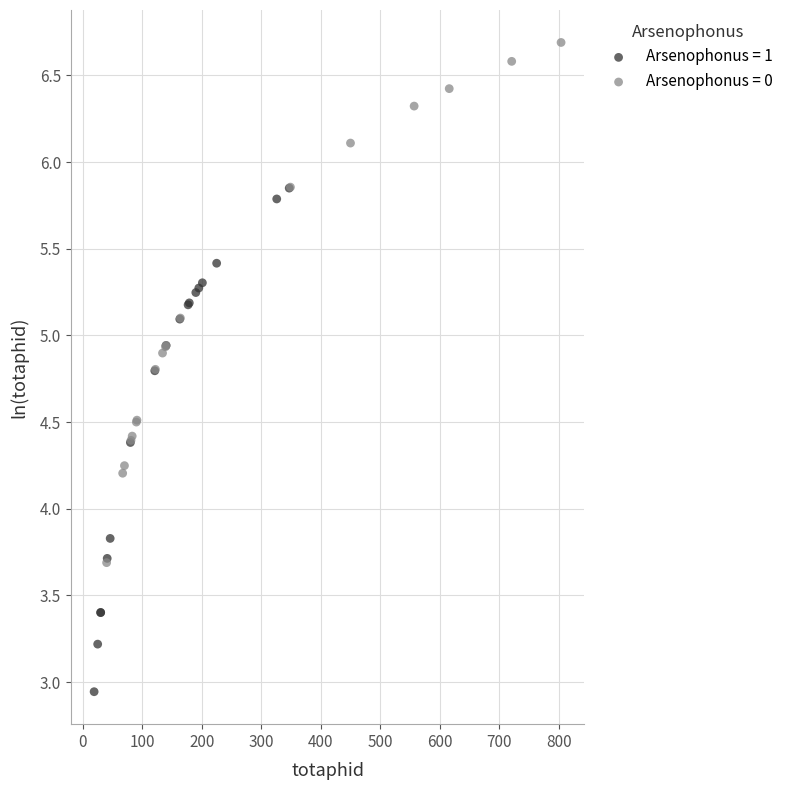

Which series has the widest spread of Y values?

Arsenophonus = 0